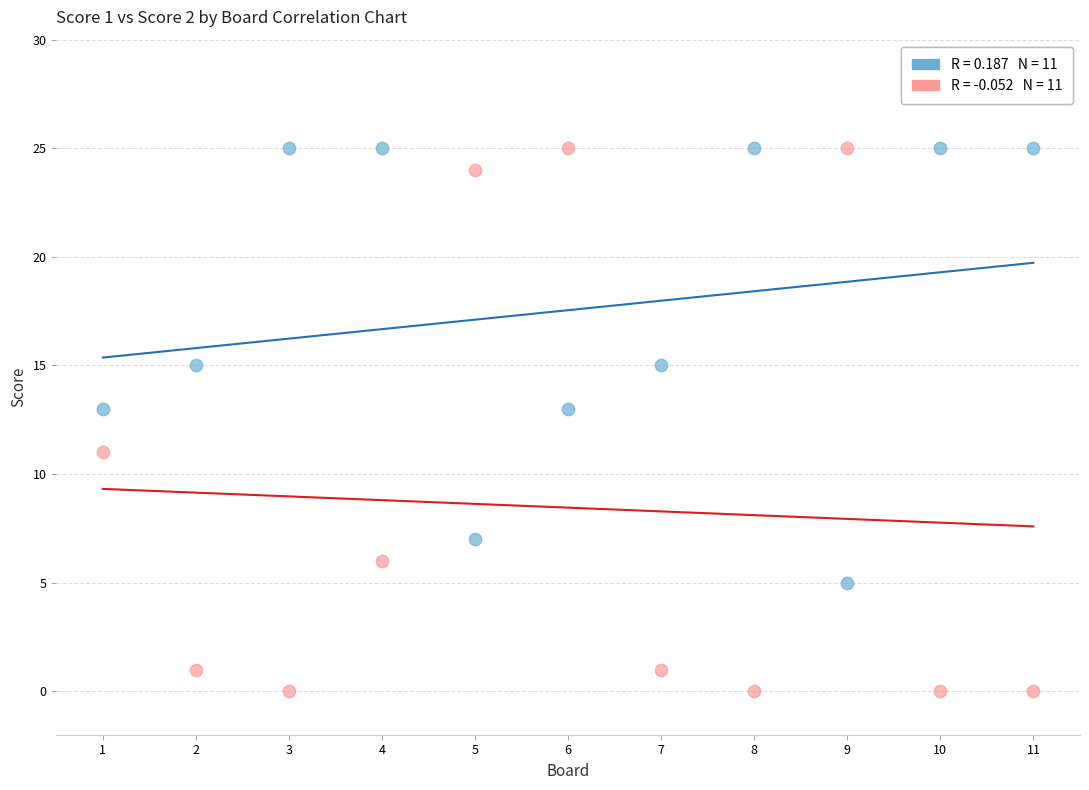

Across all data points, what is the range of X values (max minus min)?

10